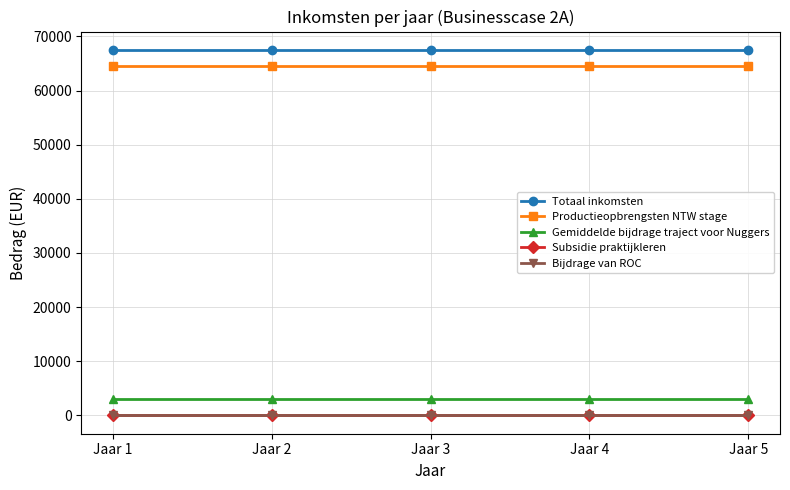

The Subsidie praktijkleren series shows 0 at Jaar 3. True or false?

True